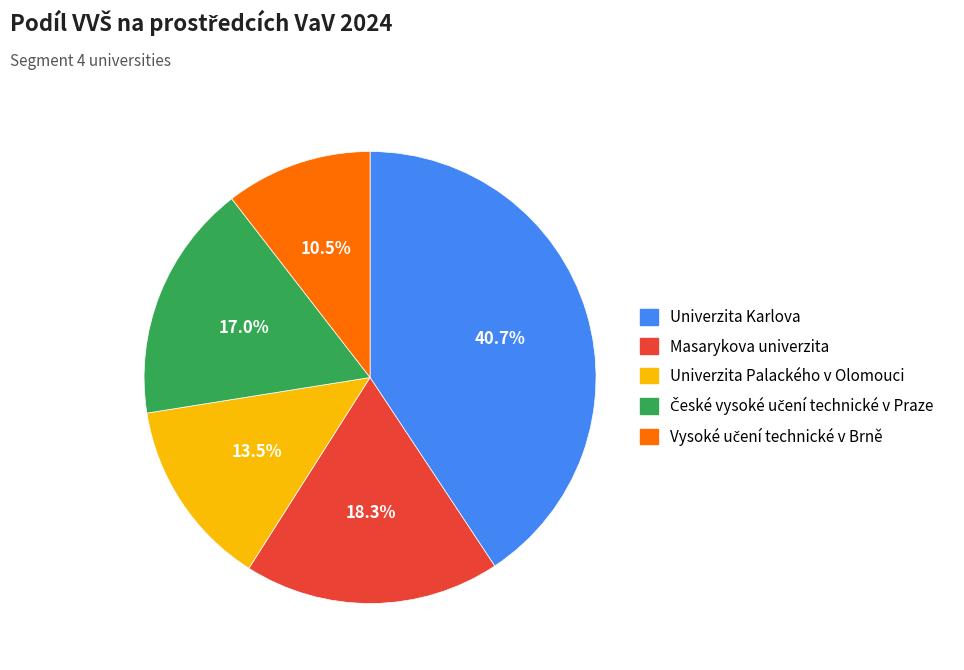

Which has a higher value, Univerzita Karlova or Masarykova univerzita?

Univerzita Karlova